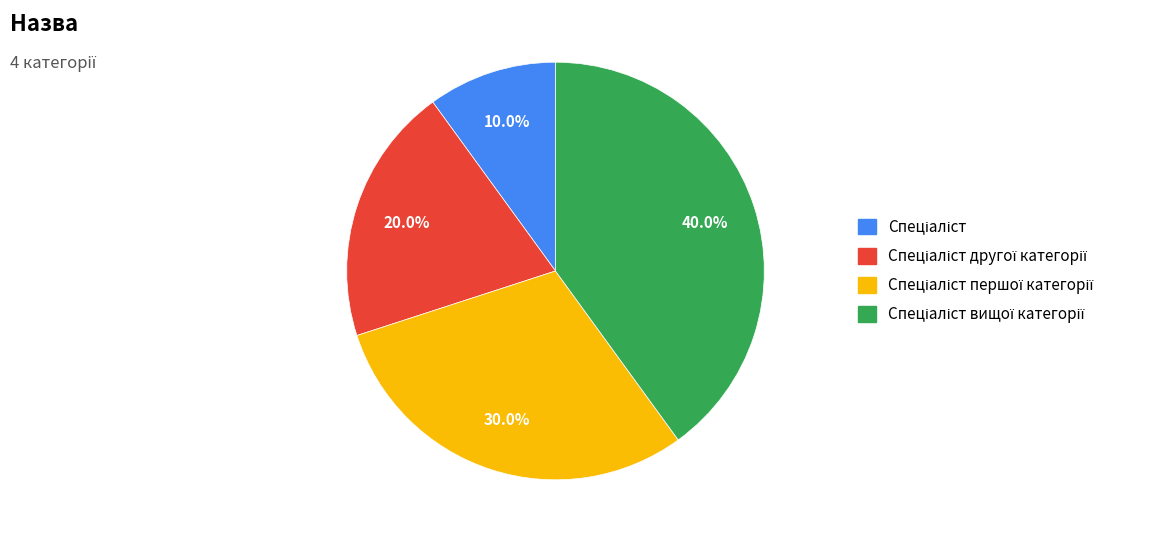

Does any single category account for the majority?

No